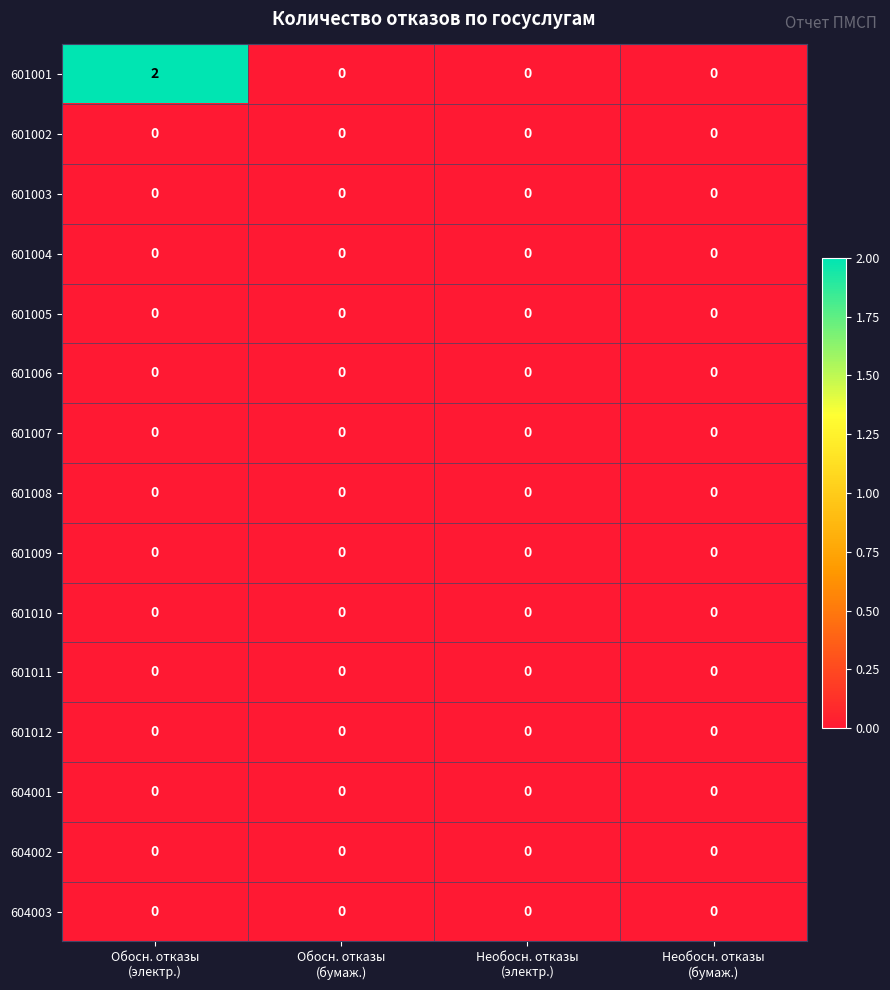

Which series has the widest spread of values?

601001